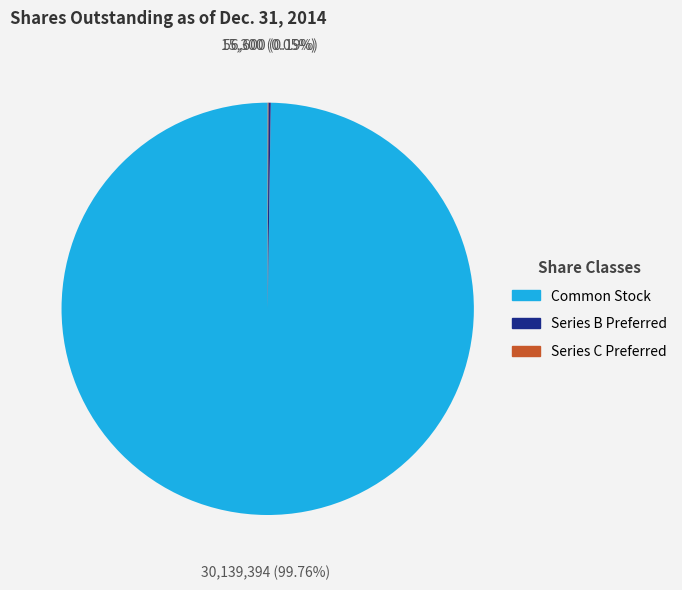

What is the largest slice in the pie chart?

Common Stock